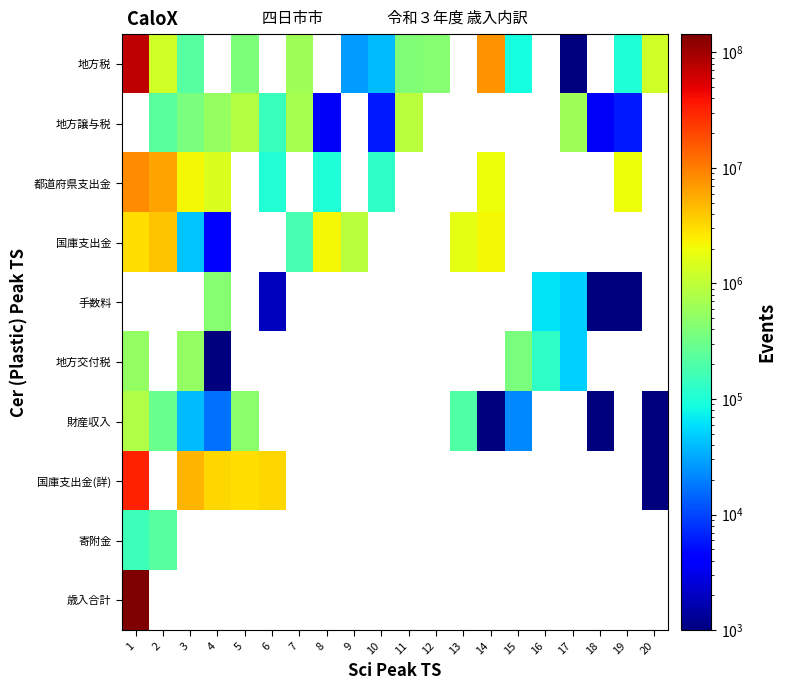

At how many categories does at least one series exceed 143231655?

1